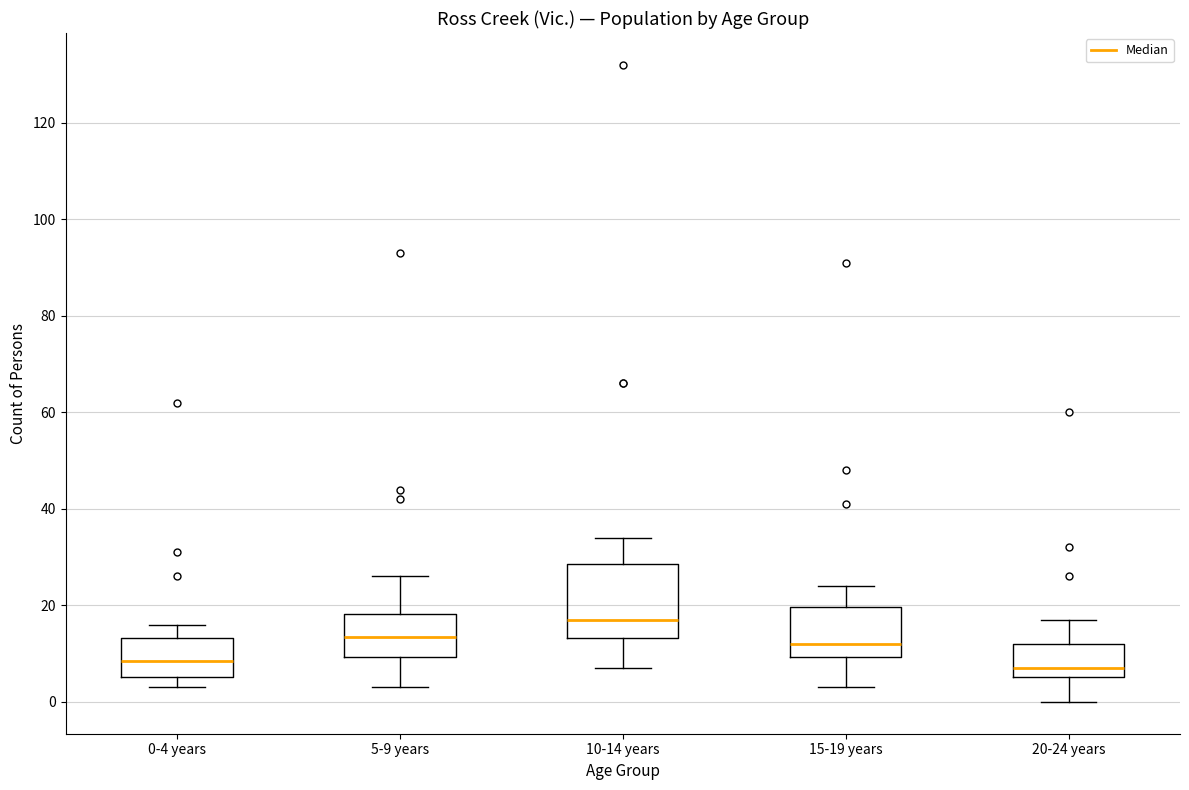

Which box has the highest median line?

10-14 years